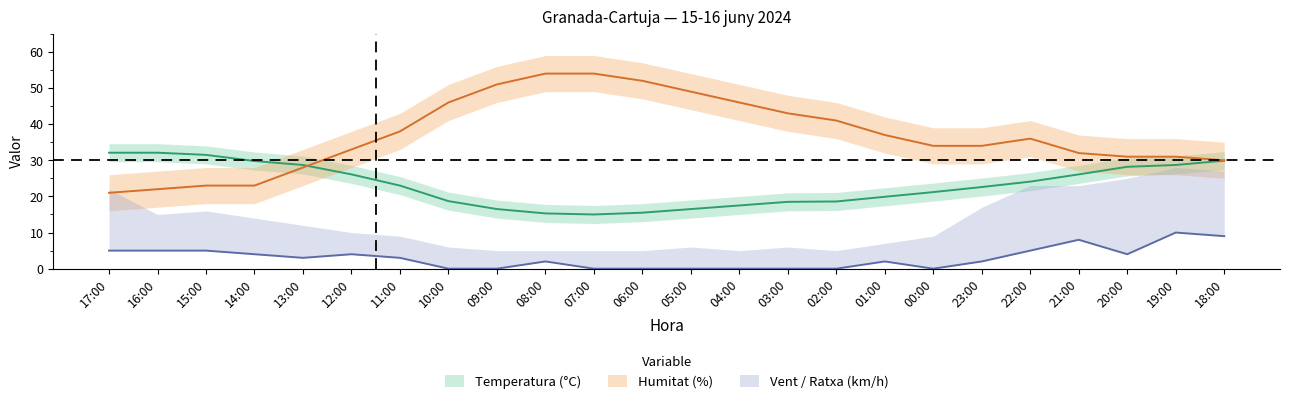

True or false: Velocitat vent (km/h) has more than 0 points higher than both neighbors.

True